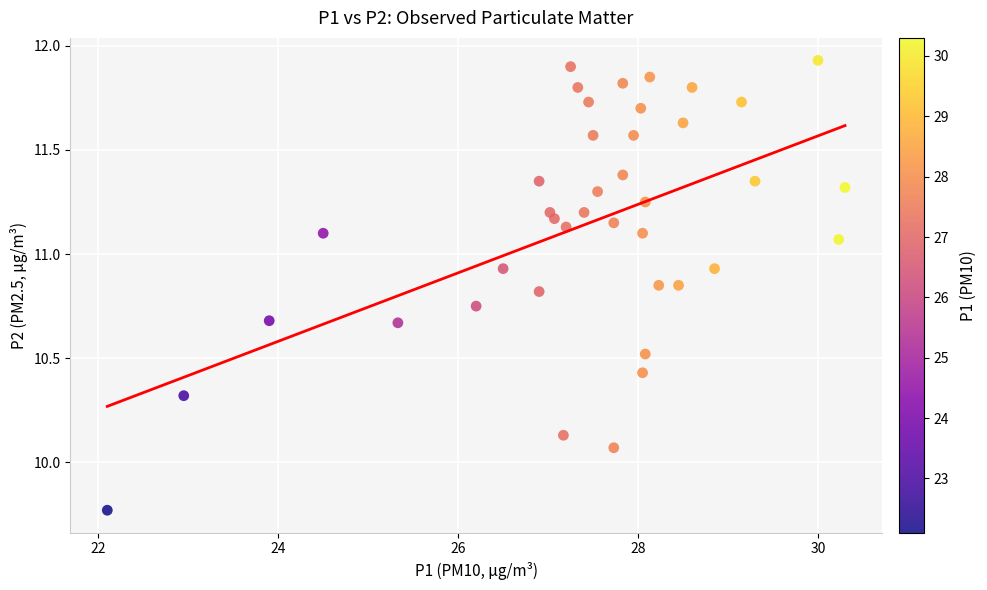

What is the range of X values (max minus min)?

8.2